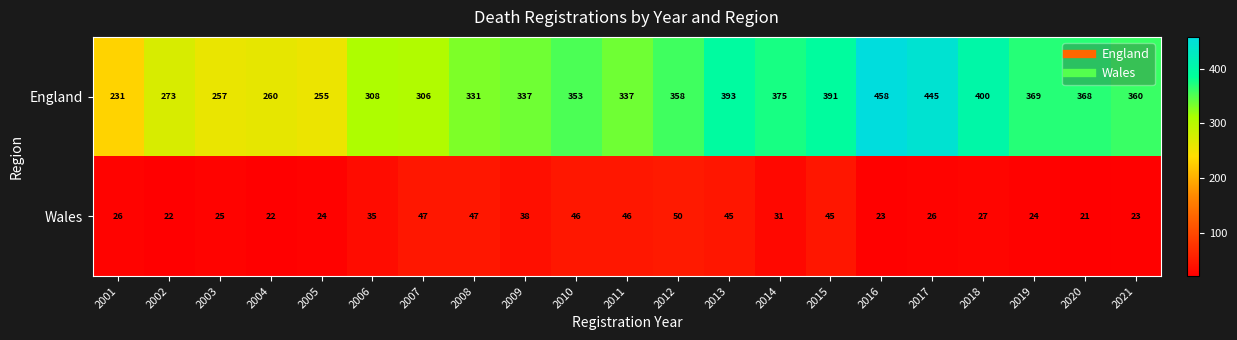

What is the greatest value displayed?

458